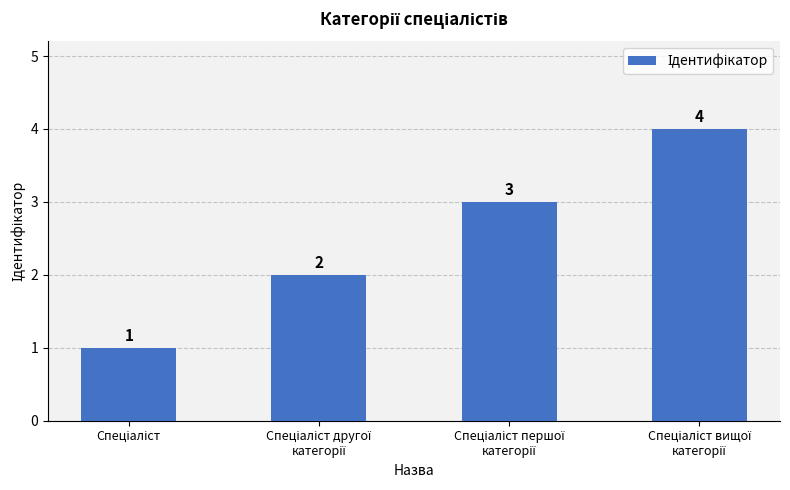

What is the sum of all values?

10